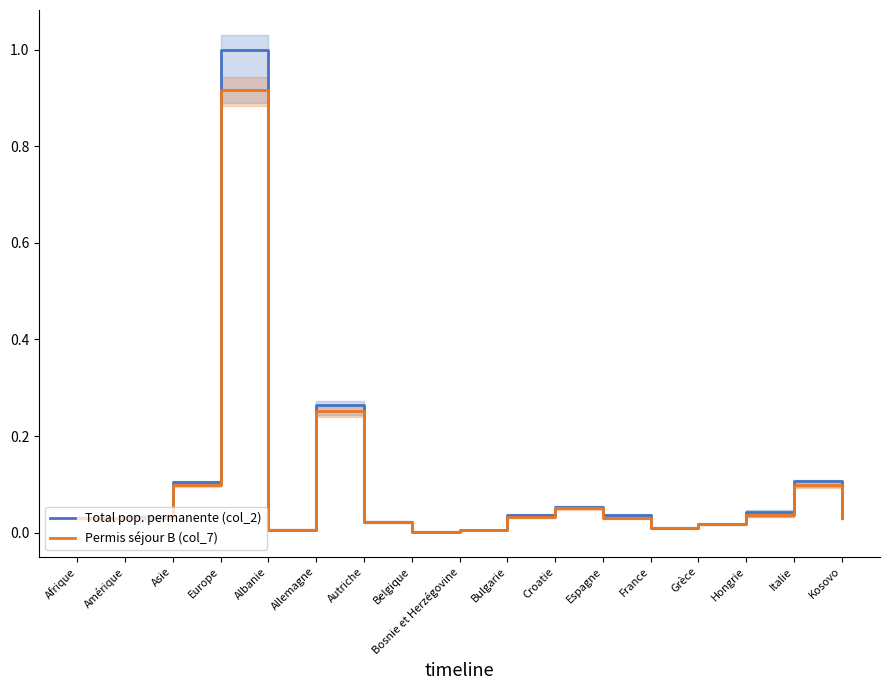

List the labels in order of Total pop. permanente (col_2) value, smallest first.

Belgique, Bosnie et Herzégovine, Albanie, France, Grèce, Autriche, Kosovo, Afrique, Amérique, Bulgarie, Espagne, Hongrie, Croatie, Asie, Italie, Allemagne, Europe